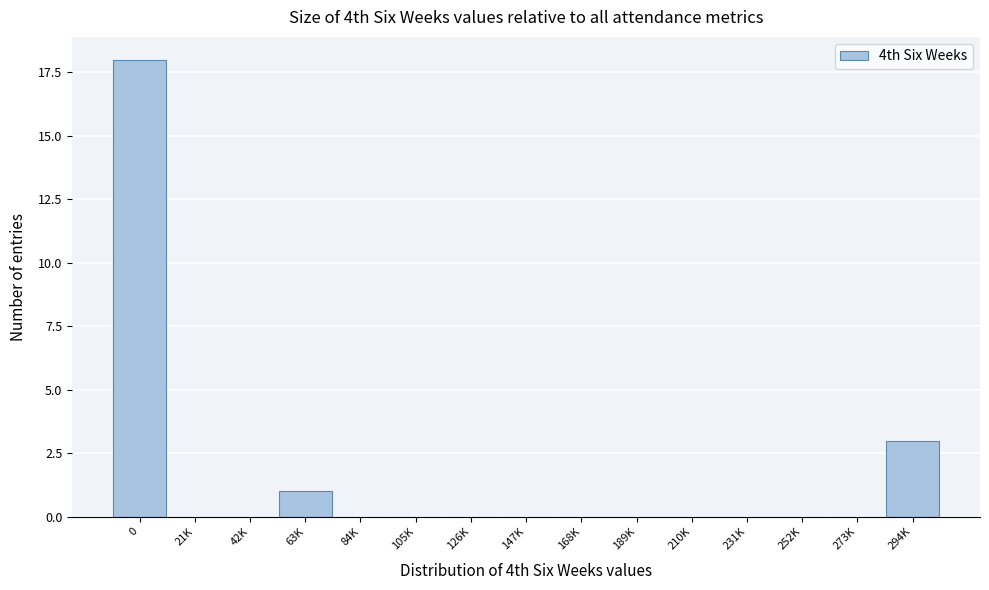

Reading left to right, extract all data points from this chart.

0=18	21K=0	42K=0	63K=1	84K=0	105K=0	126K=0	147K=0	168K=0	189K=0	210K=0	231K=0	252K=0	273K=0	294K=3